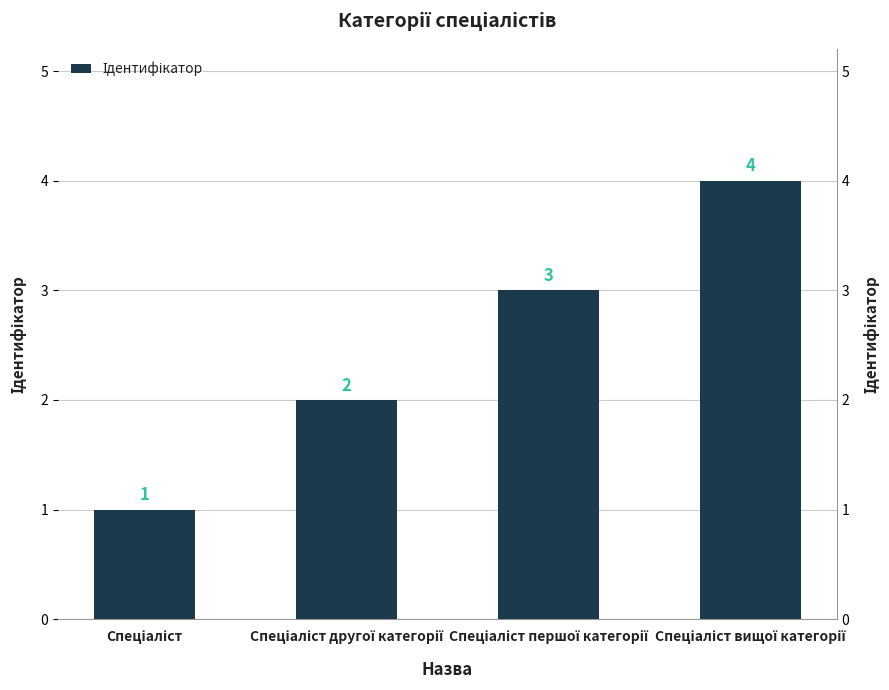

What is the maximum value shown in the chart?

4